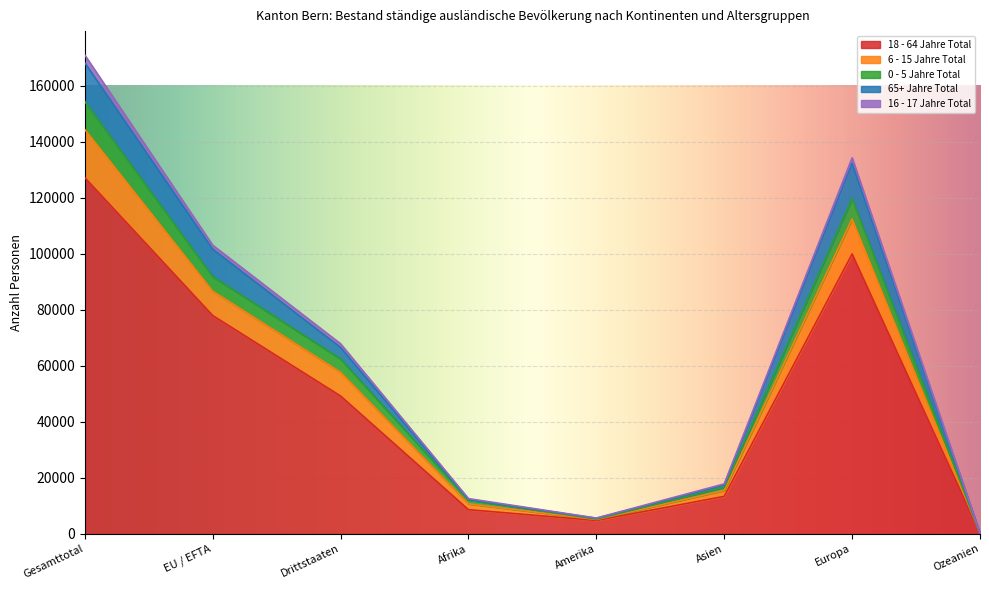

The value of 18 - 64 Jahre Total at EU / EFTA is 77984. True or false?

True